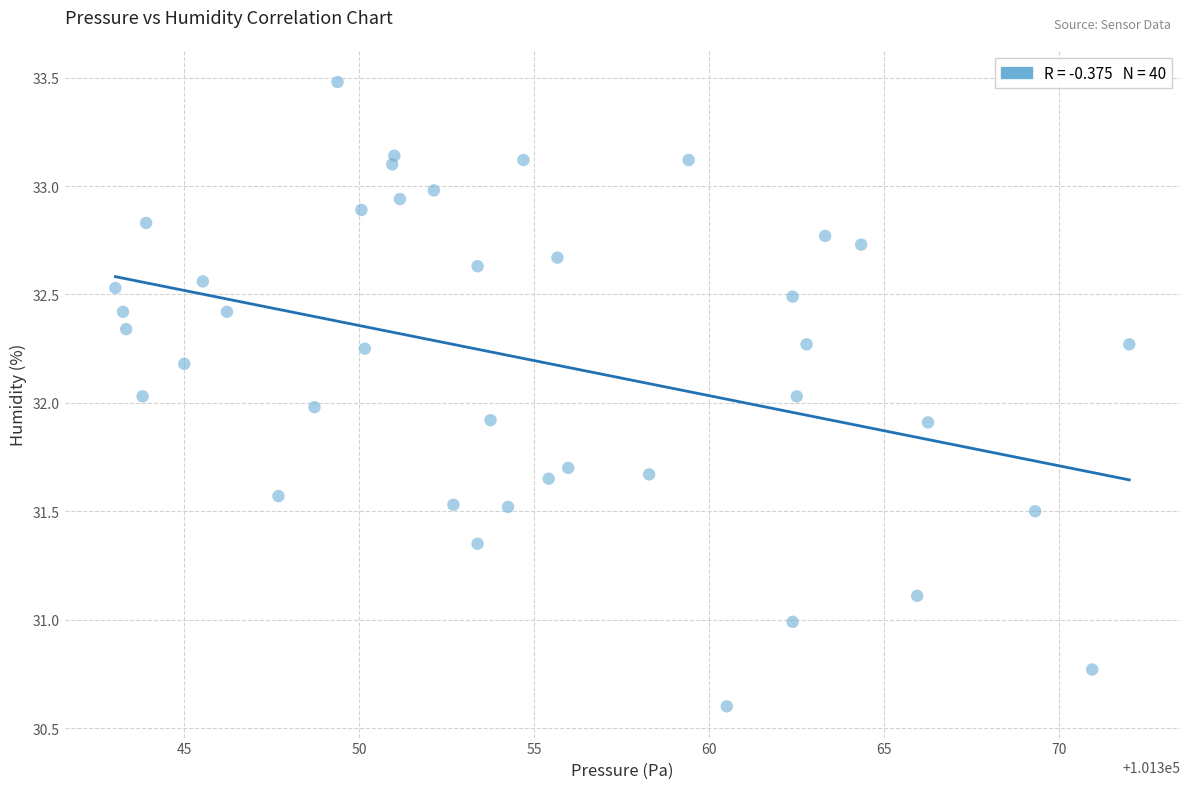

What is the range of X values (max minus min)?

29.0